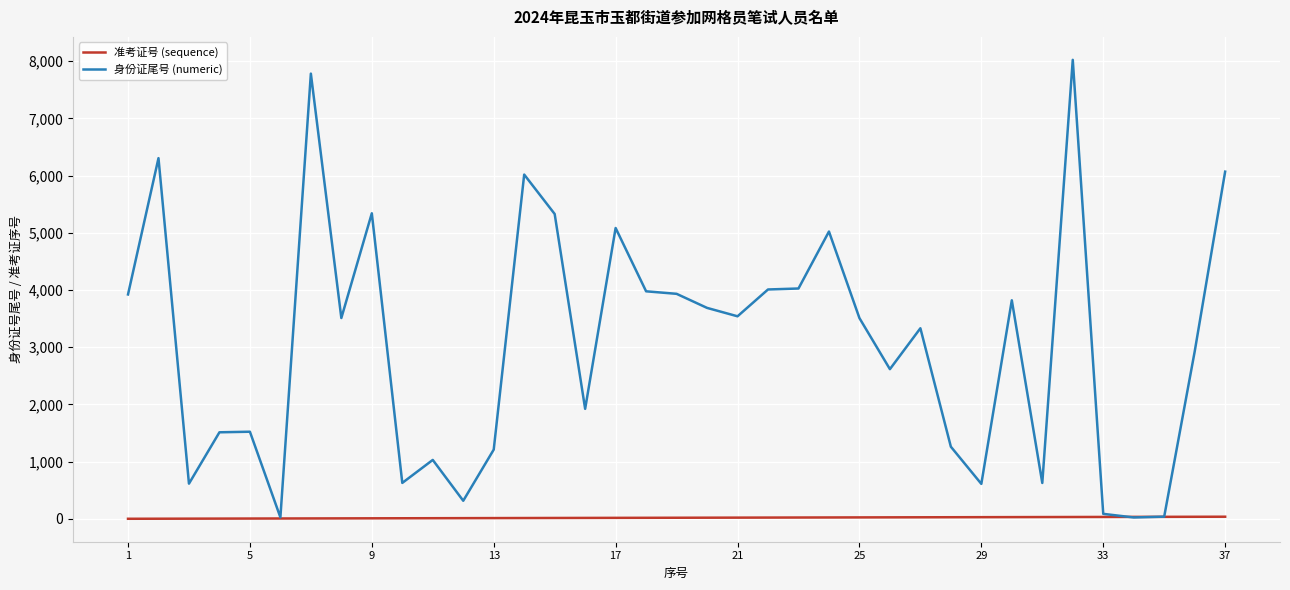

Which series has the largest total across all categories?

身份证尾号 (numeric)